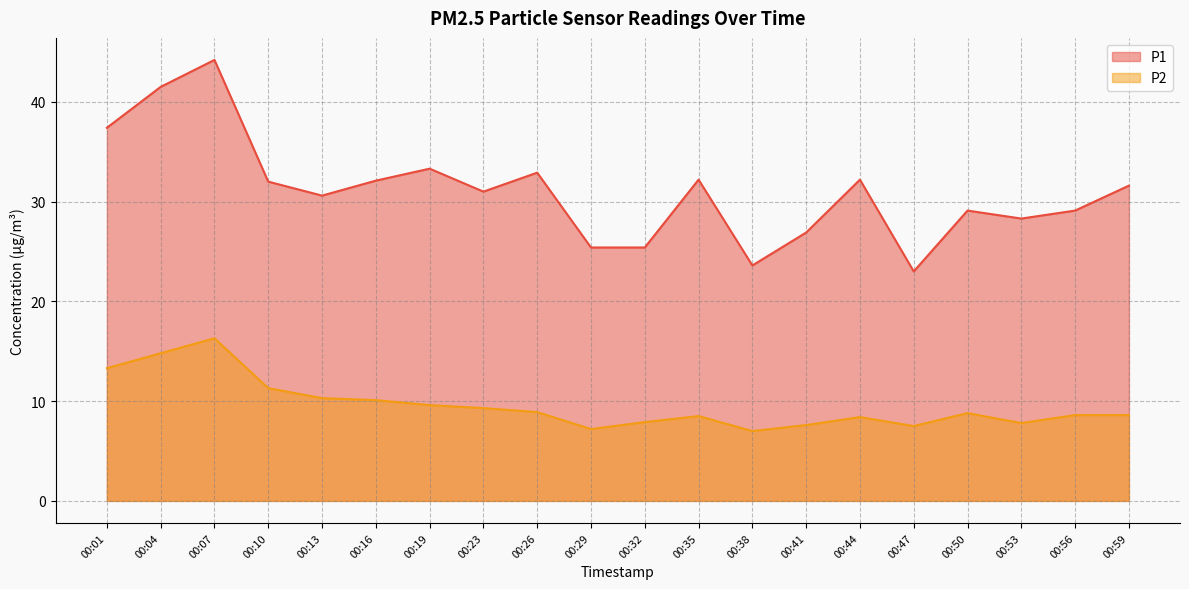

What is the difference between the P1 values at 00:16 and 00:01?

5.3